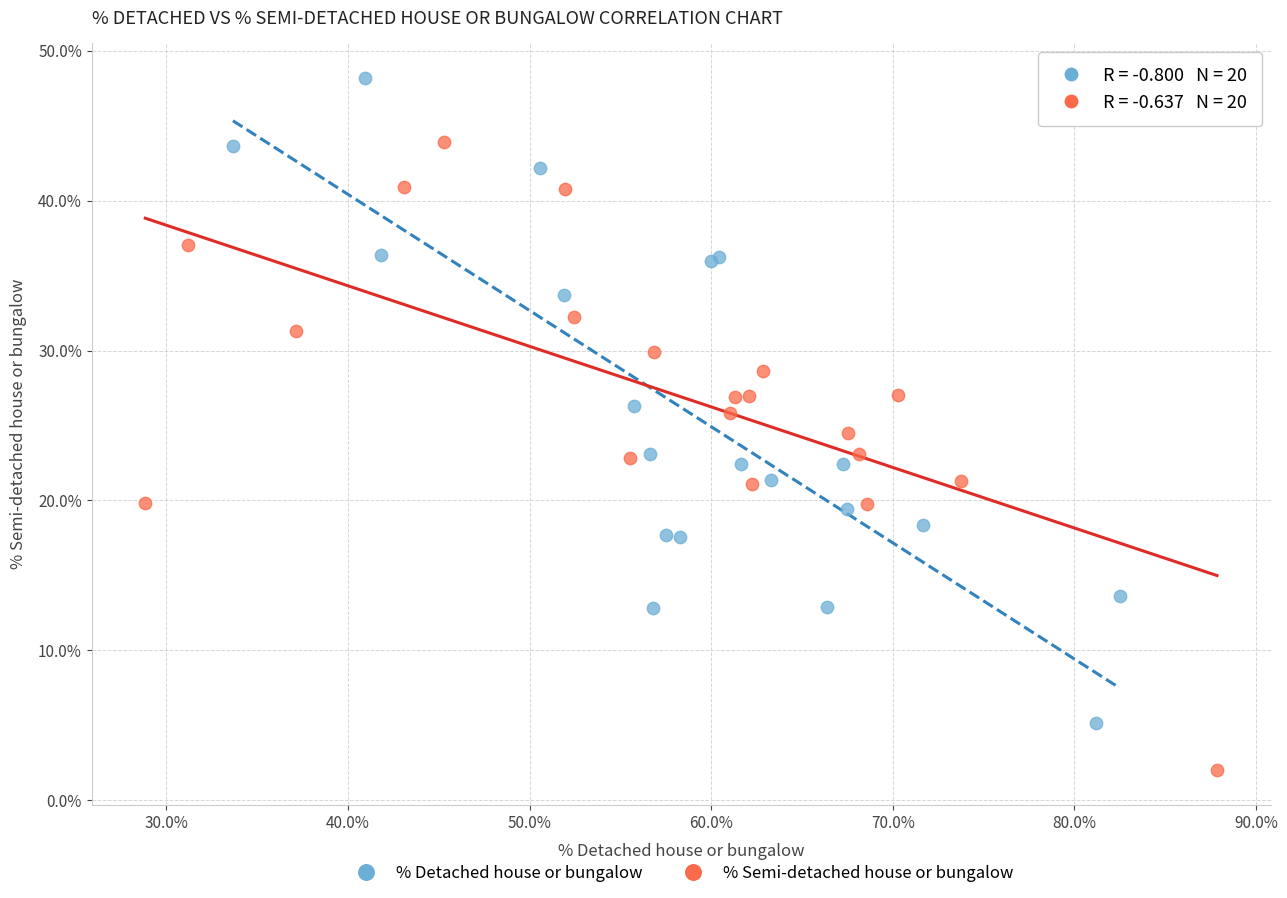

Which series contains the lowest Y value?

% Semi-detached house or bungalow